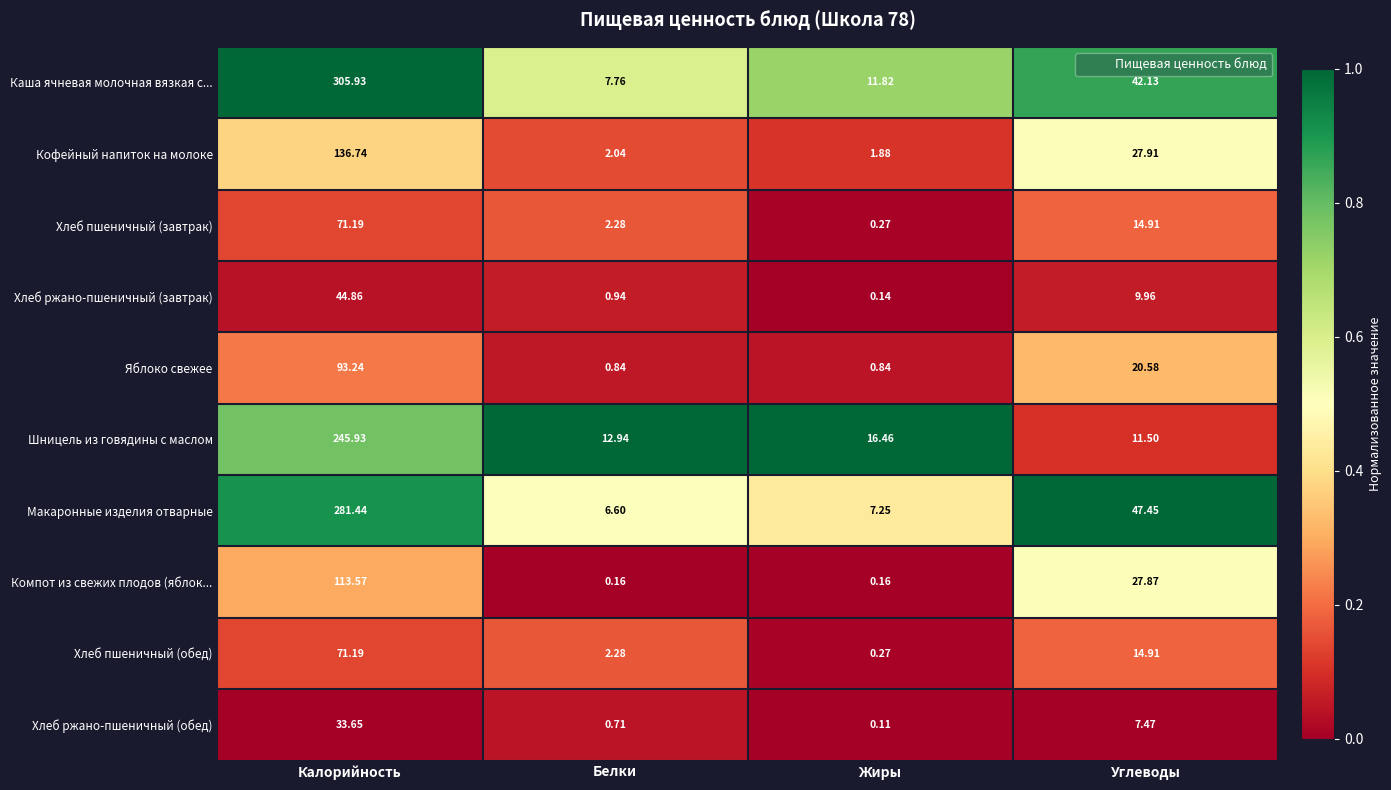

Which series has the largest range (max minus min)?

Каша ячневая молочная вязкая с...